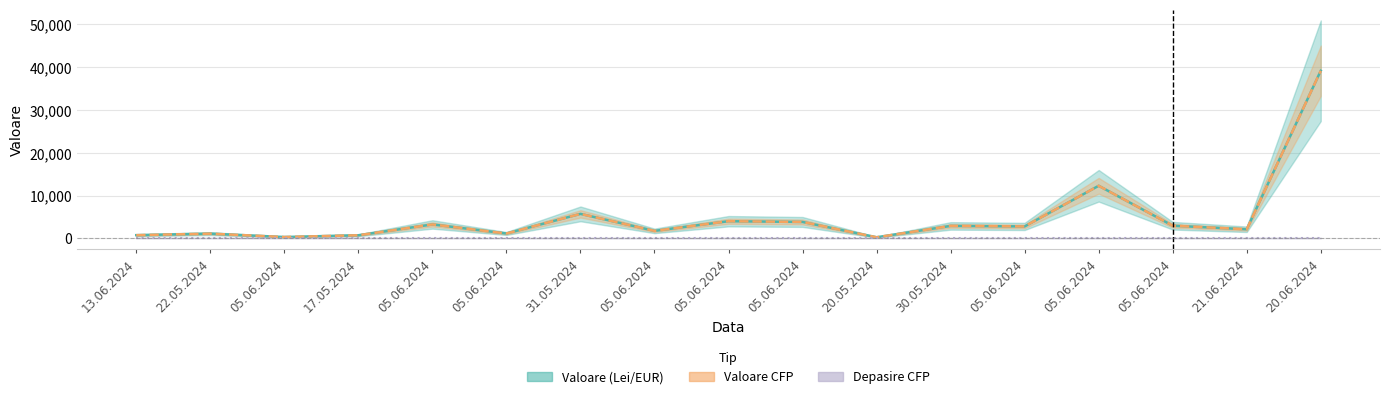

Which label corresponds to the smallest value in the chart?

13.06.2024